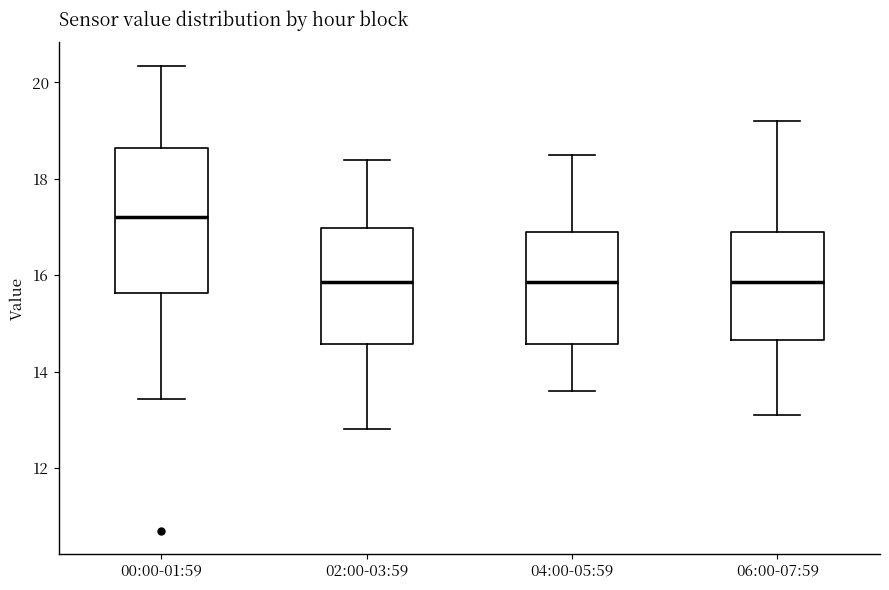

Which box has the highest median line?

00:00-01:59